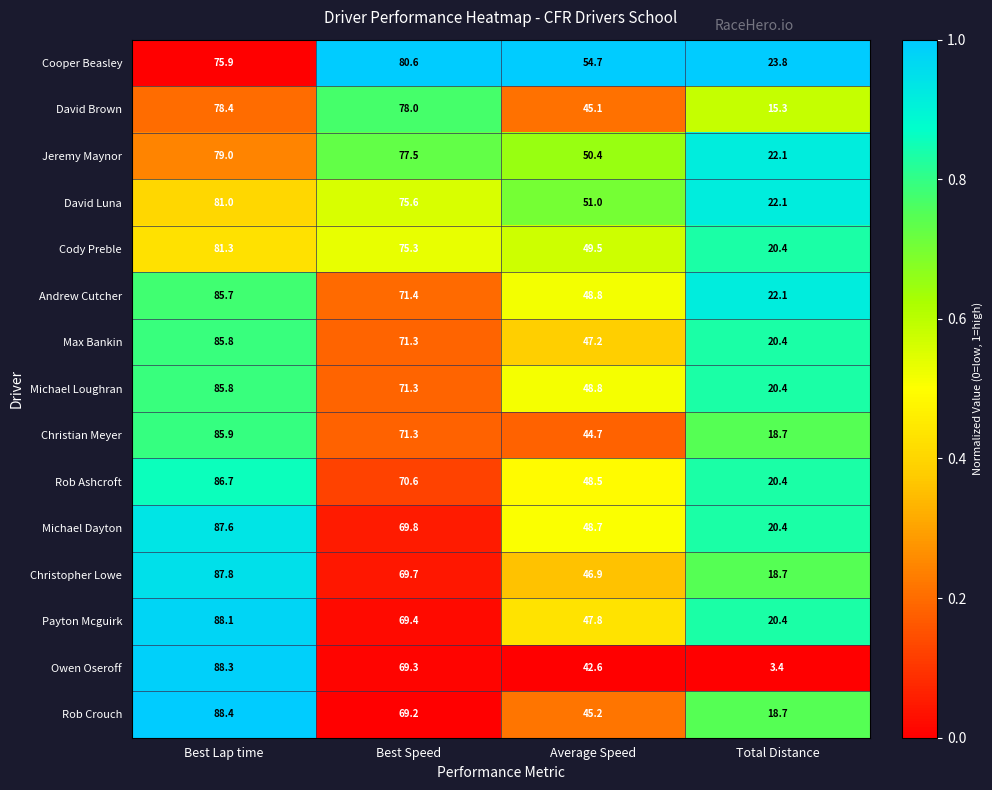

Which series has the largest total across all categories?

Cooper Beasley